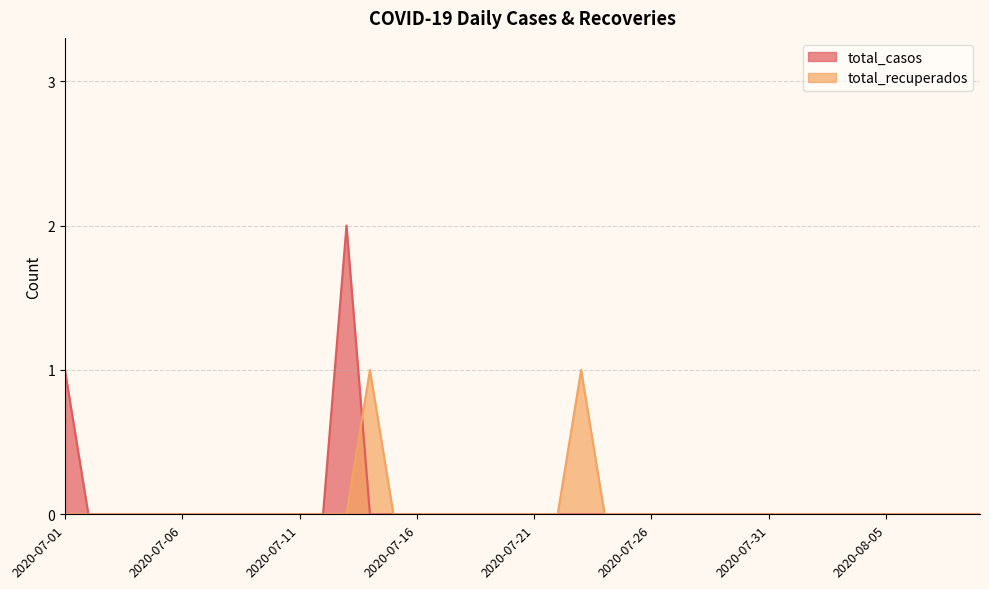

Reading left to right, extract all data points from this chart.

total_casos: 2020-07-01=1	2020-07-02=0	2020-07-03=0	2020-07-04=0	2020-07-05=0	2020-07-06=0	2020-07-07=0	2020-07-08=0	2020-07-09=0	2020-07-10=0	2020-07-11=0	2020-07-12=0	2020-07-13=2	2020-07-14=0	2020-07-15=0	2020-07-16=0	2020-07-17=0	2020-07-18=0	2020-07-19=0	2020-07-20=0	2020-07-21=0	2020-07-22=0	2020-07-23=0	2020-07-24=0	2020-07-25=0	2020-07-26=0	2020-07-27=0	2020-07-28=0	2020-07-29=0	2020-07-30=0	2020-07-31=0	2020-08-01=0	2020-08-02=0	2020-08-03=0	2020-08-04=0	2020-08-05=0	2020-08-06=0	2020-08-07=0	2020-08-08=0	2020-08-09=0
total_recuperados: 2020-07-01=0	2020-07-02=0	2020-07-03=0	2020-07-04=0	2020-07-05=0	2020-07-06=0	2020-07-07=0	2020-07-08=0	2020-07-09=0	2020-07-10=0	2020-07-11=0	2020-07-12=0	2020-07-13=0	2020-07-14=1	2020-07-15=0	2020-07-16=0	2020-07-17=0	2020-07-18=0	2020-07-19=0	2020-07-20=0	2020-07-21=0	2020-07-22=0	2020-07-23=1	2020-07-24=0	2020-07-25=0	2020-07-26=0	2020-07-27=0	2020-07-28=0	2020-07-29=0	2020-07-30=0	2020-07-31=0	2020-08-01=0	2020-08-02=0	2020-08-03=0	2020-08-04=0	2020-08-05=0	2020-08-06=0	2020-08-07=0	2020-08-08=0	2020-08-09=0